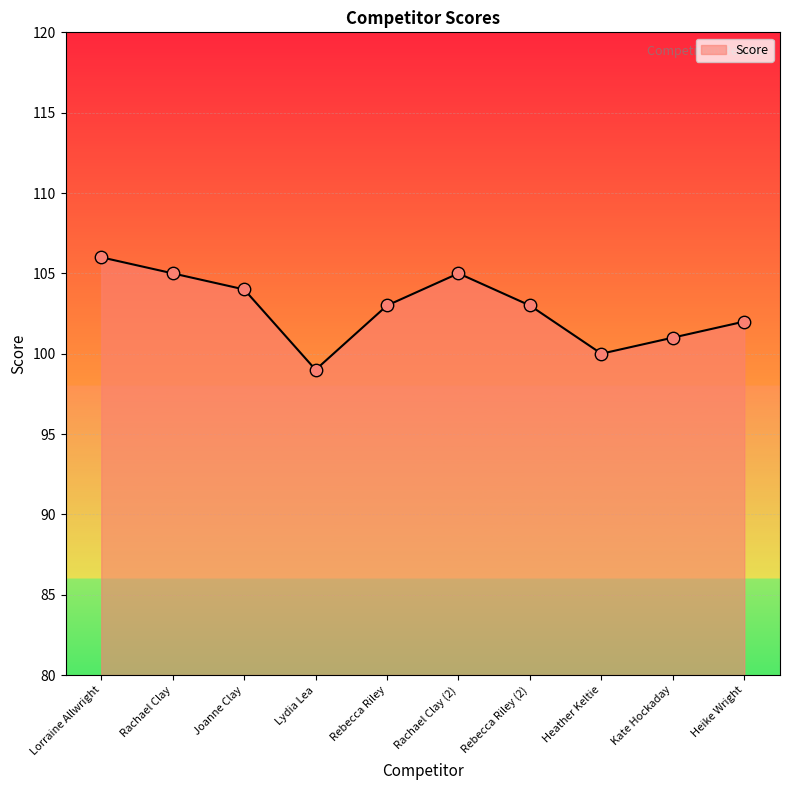

What is the change in value from Lorraine Allwright to Rachael Clay (2)?

-1